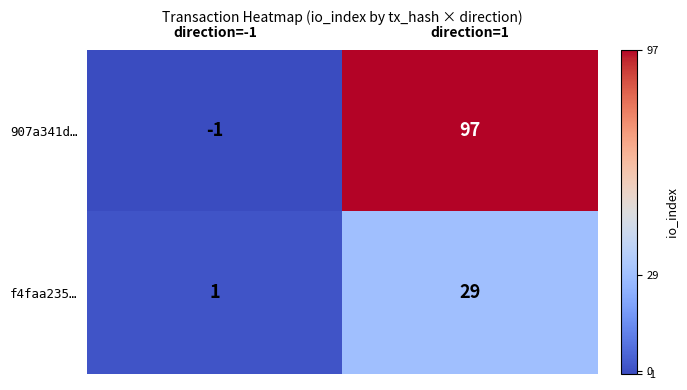

Which series has the largest total across all categories?

907a341d…